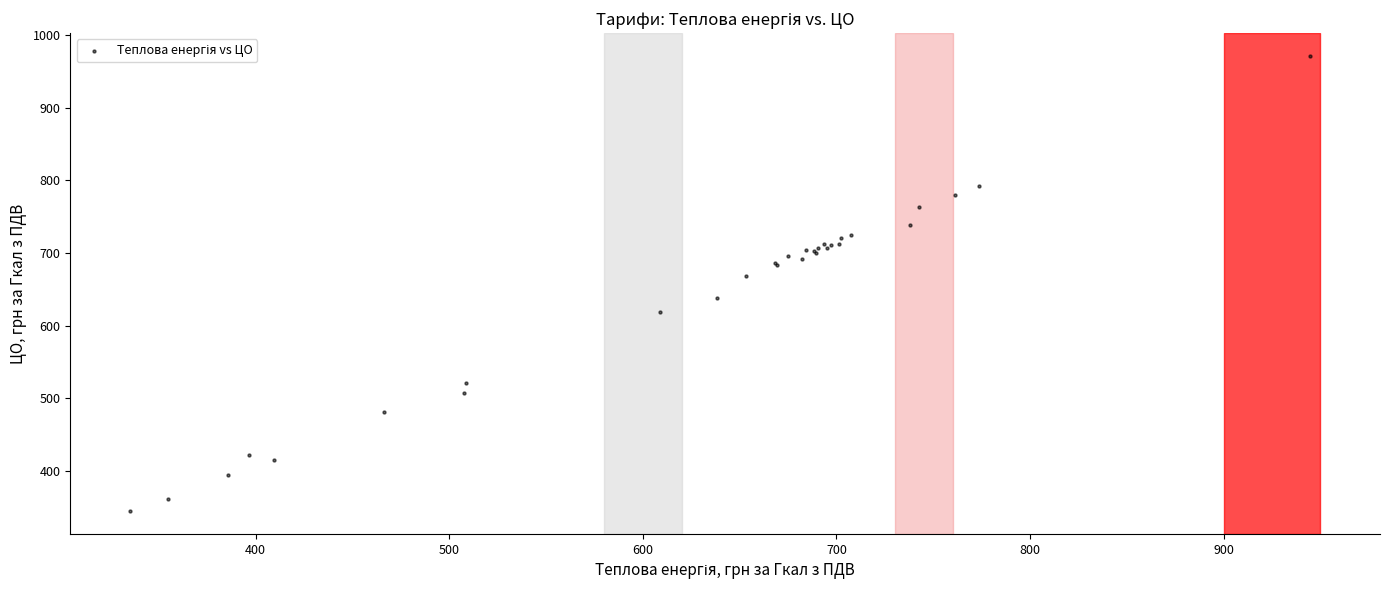

What Y value in the scatter plot is closest to 658?

667.8